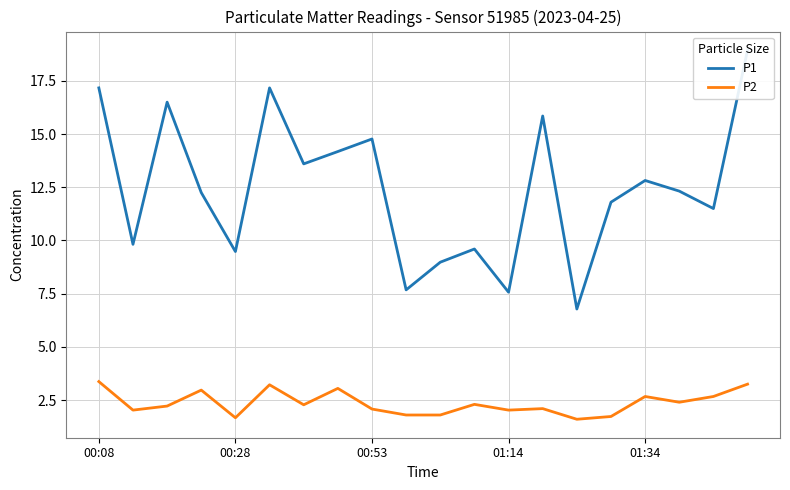

Is this an area chart (filled region under the line)?

No